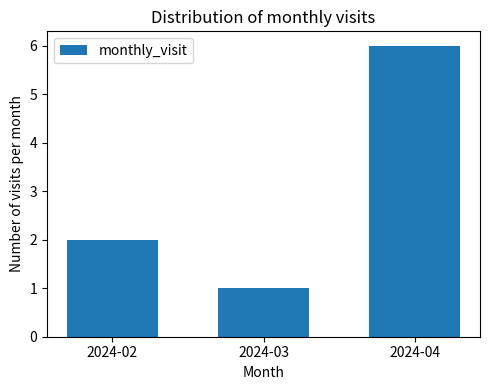

What is the sum of the values at 2024-02 and 2024-04?

8